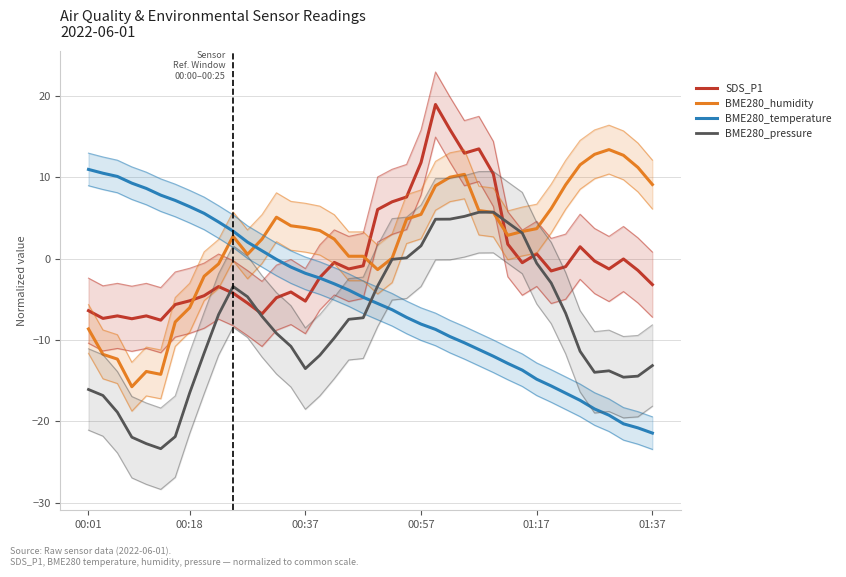

Does the chart have visible grid lines?

Yes